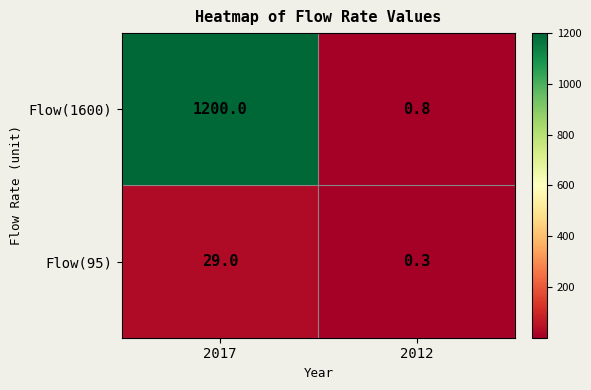

What is the total value across all series at 2012?

1.1